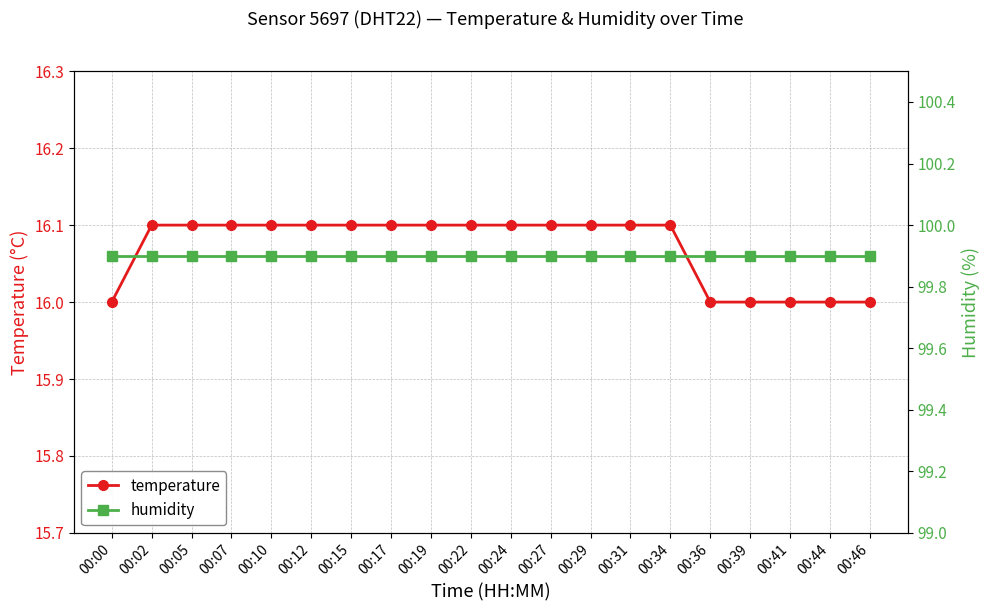

Which series has the largest range (max minus min)?

temperature